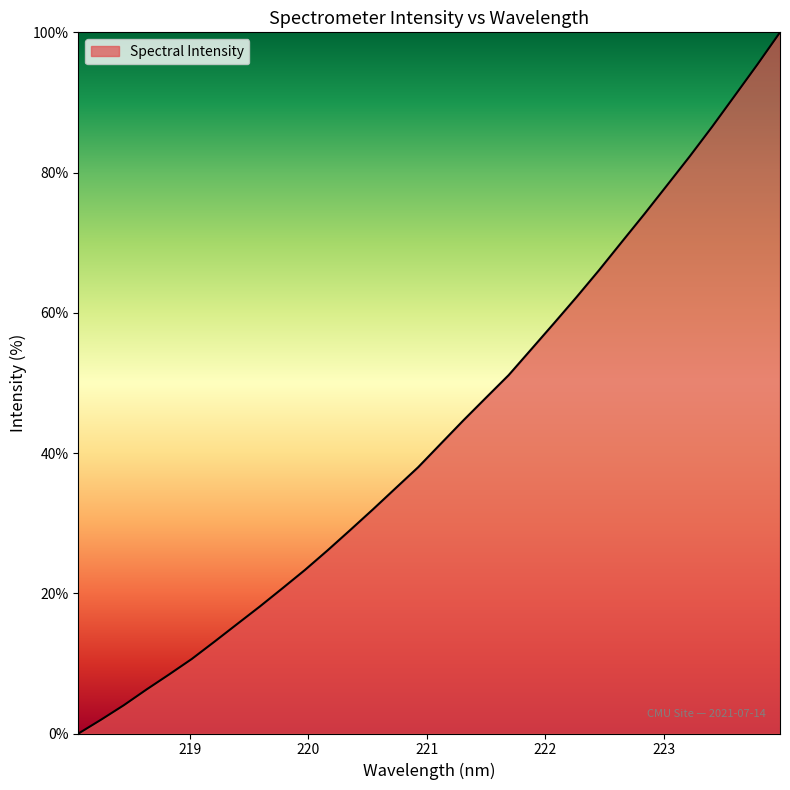

Does the chart display data point markers on the line(s)?

No